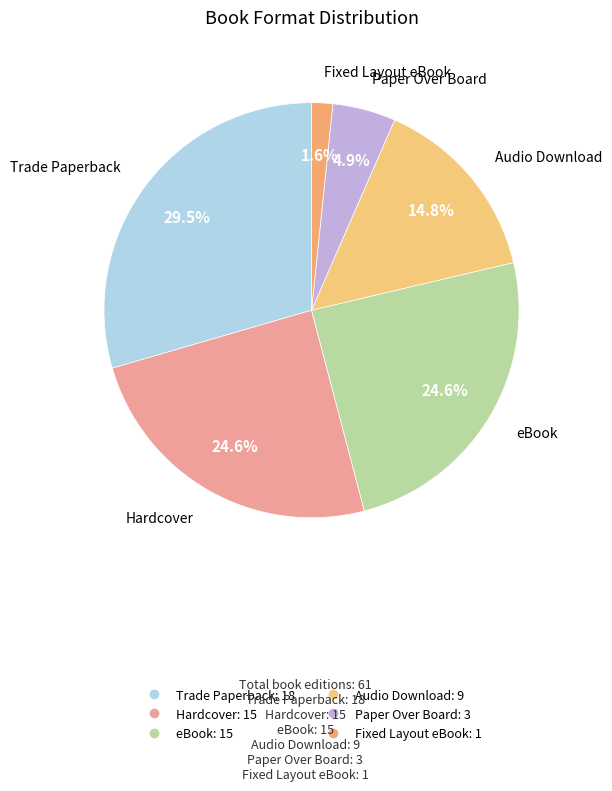

Is it true that Audio Download is 21% of the pie?

False